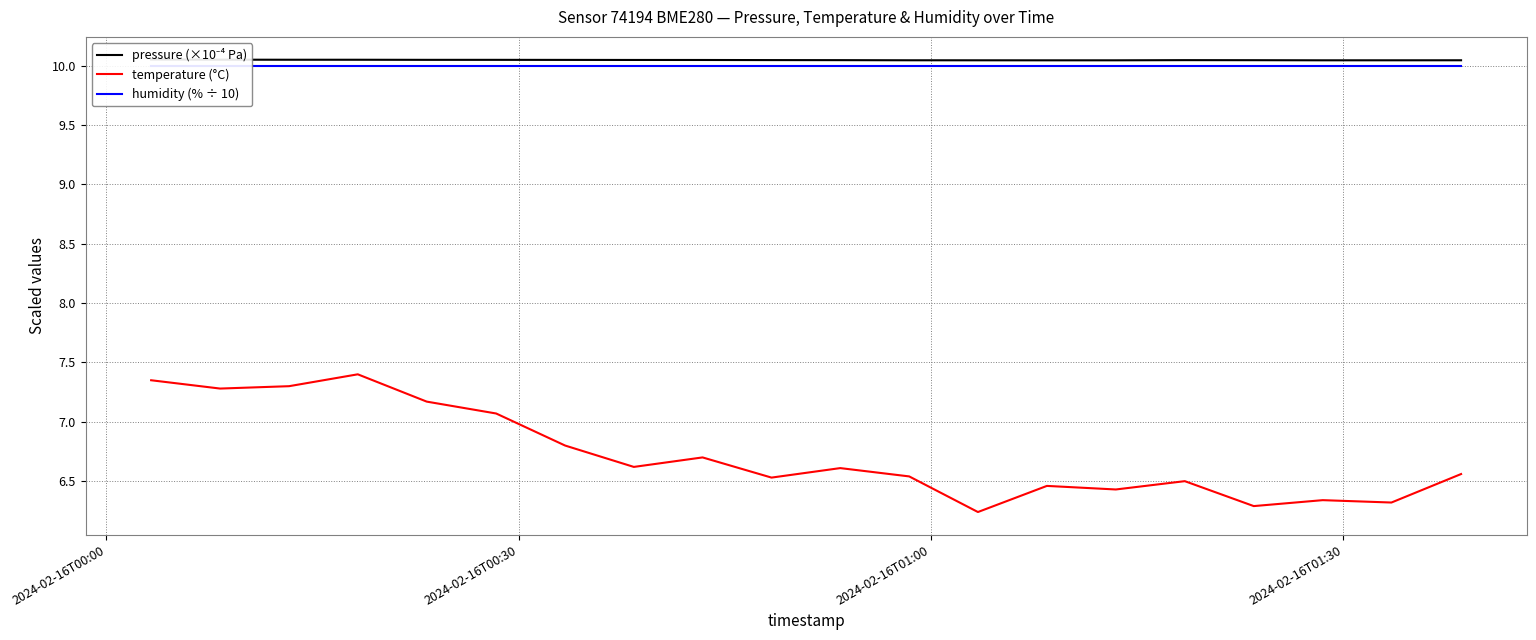

The value of pressure (×10⁻⁴ Pa) at 16 is 4.5. True or false?

False